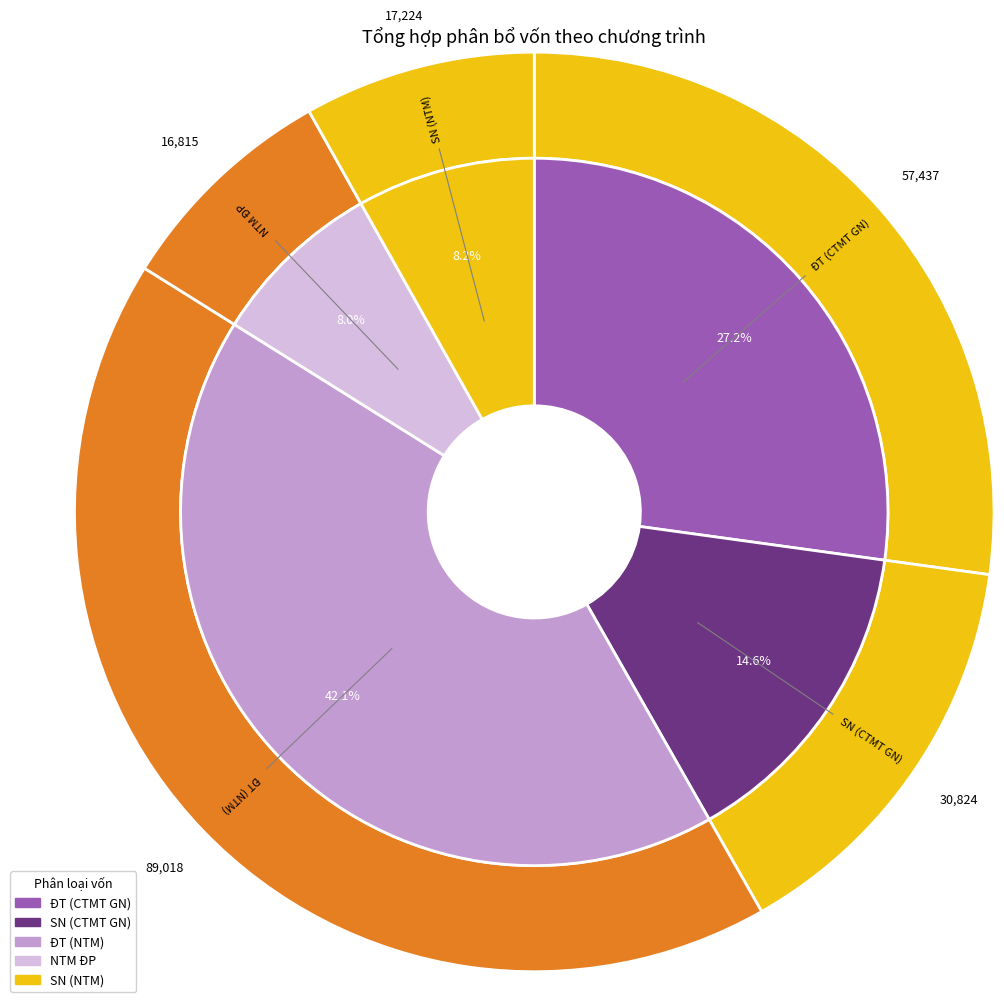

Between NTM ĐP and ĐT (CTMT GN), which is larger?

ĐT (CTMT GN)